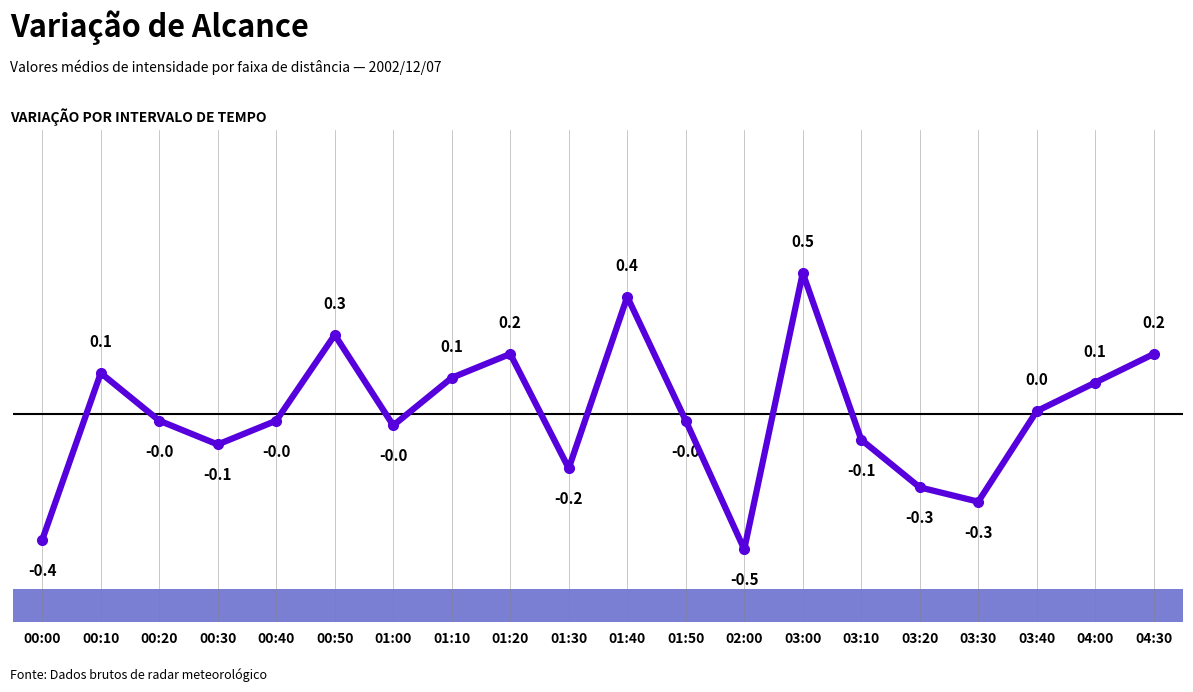

What position from the left is 00:20?

3